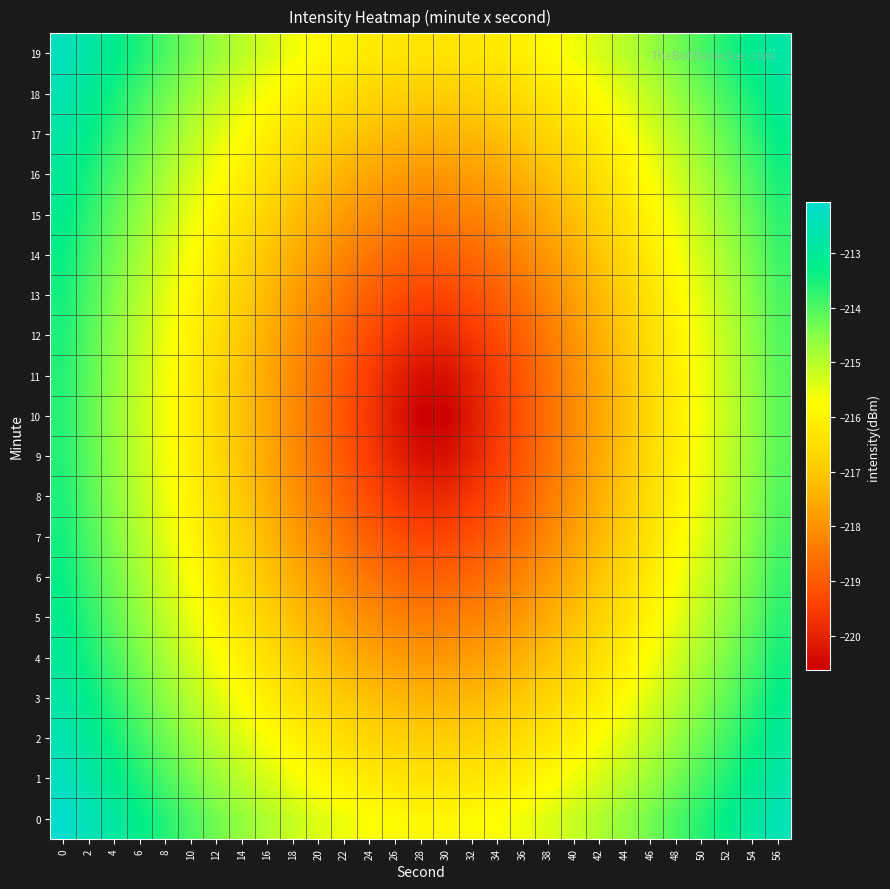

Which category has the lowest value across all series?

28